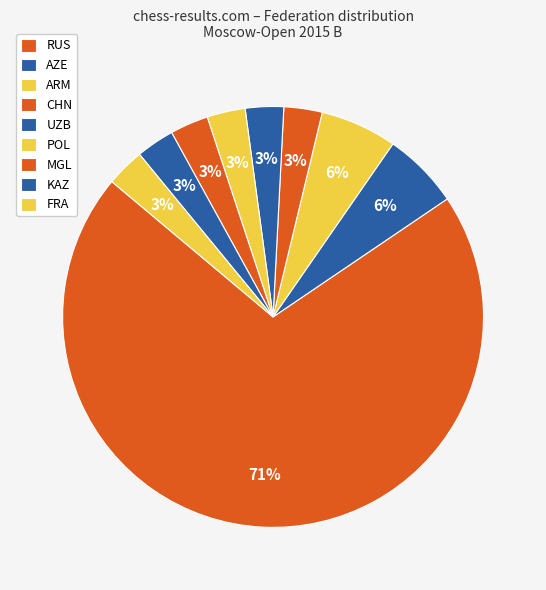

To the nearest percent, what is the combined percentage of AZE and UZB?

9%